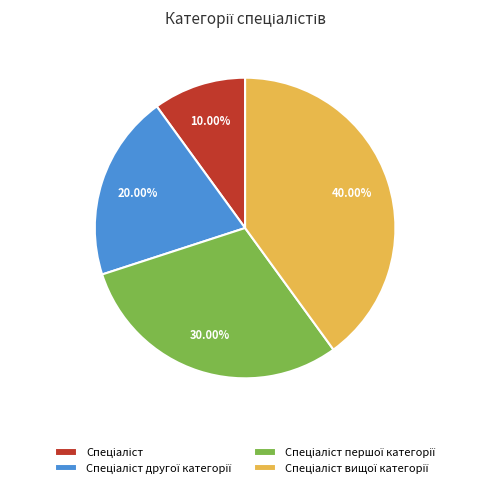

To the nearest percent, what is the average slice percentage?

25%